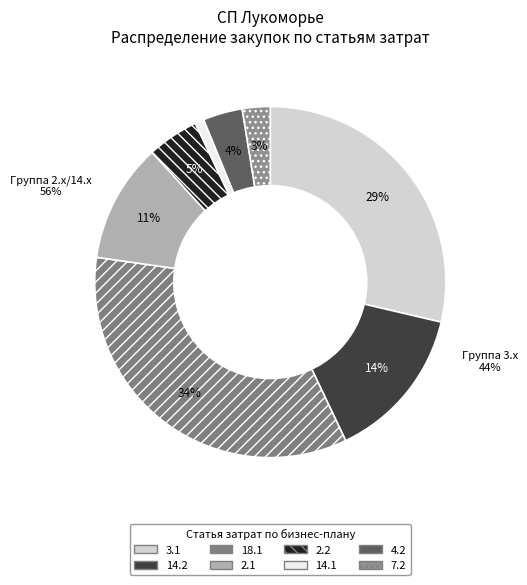

The 14.2 slice represents 14% of the pie. True or false?

True